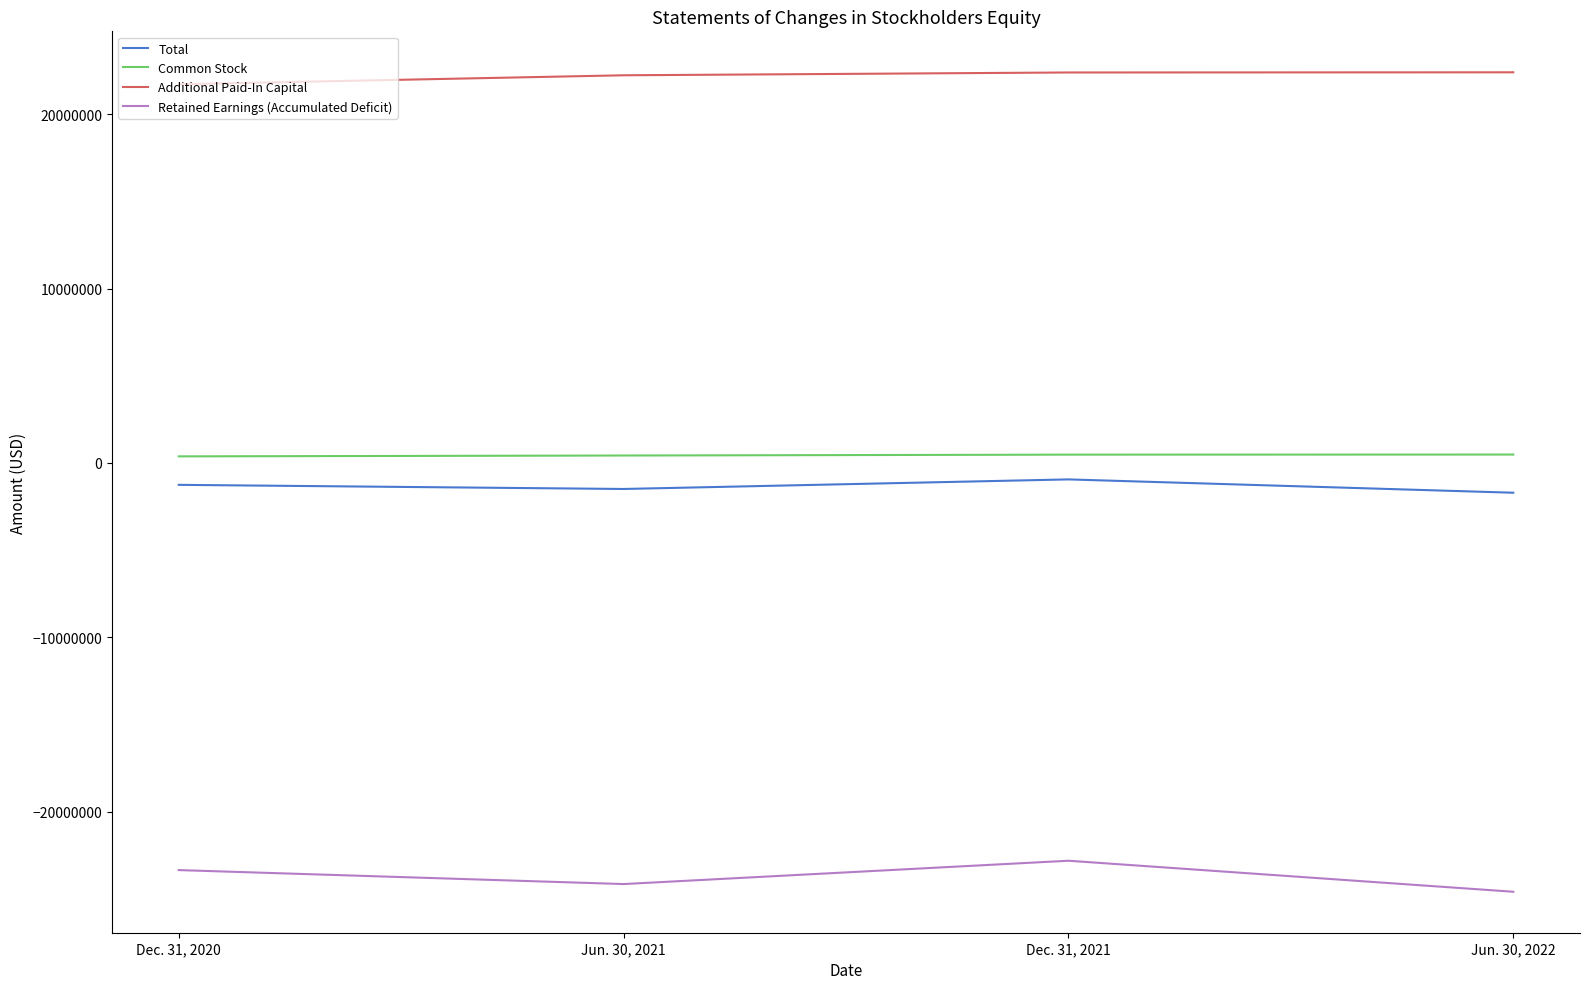

What is the average value of the Retained Earnings (Accumulated Deficit) series?

-23726500